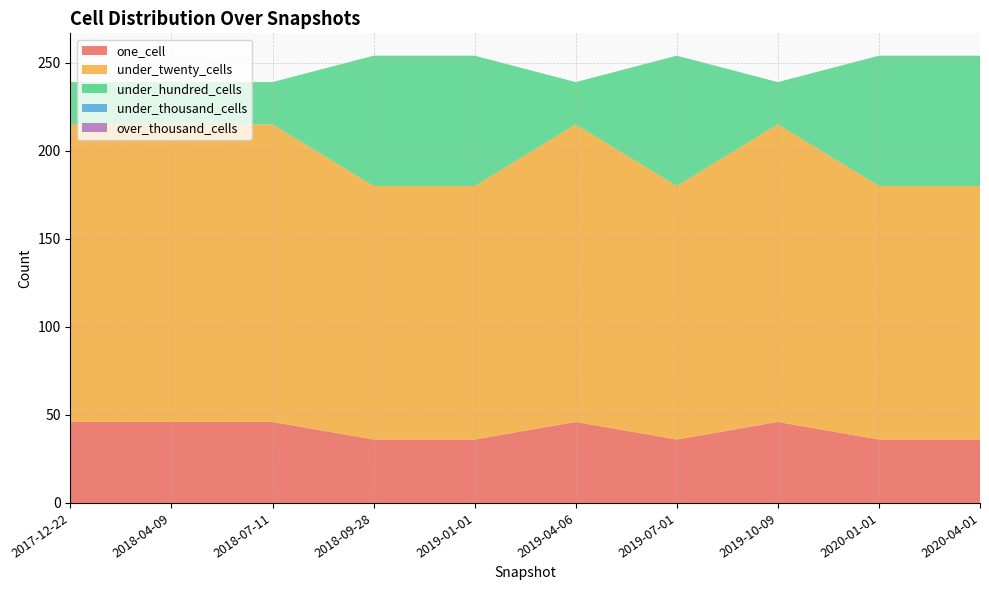

Reading left to right, what are all the values shown in this chart?

one_cell: 2017-12-22=46	2018-04-09=46	2018-07-11=46	2018-09-28=36	2019-01-01=36	2019-04-06=46	2019-07-01=36	2019-10-09=46	2020-01-01=36	2020-04-01=36
under_twenty_cells: 2017-12-22=169	2018-04-09=169	2018-07-11=169	2018-09-28=144	2019-01-01=144	2019-04-06=169	2019-07-01=144	2019-10-09=169	2020-01-01=144	2020-04-01=144
under_hundred_cells: 2017-12-22=24	2018-04-09=24	2018-07-11=24	2018-09-28=74	2019-01-01=74	2019-04-06=24	2019-07-01=74	2019-10-09=24	2020-01-01=74	2020-04-01=74
under_thousand_cells: 2017-12-22=0	2018-04-09=0	2018-07-11=0	2018-09-28=0	2019-01-01=0	2019-04-06=0	2019-07-01=0	2019-10-09=0	2020-01-01=0	2020-04-01=0
over_thousand_cells: 2017-12-22=0	2018-04-09=0	2018-07-11=0	2018-09-28=0	2019-01-01=0	2019-04-06=0	2019-07-01=0	2019-10-09=0	2020-01-01=0	2020-04-01=0